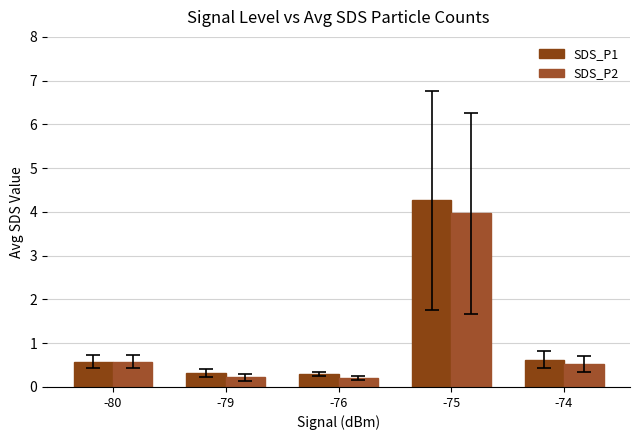

Which category has the highest value across all series?

-75